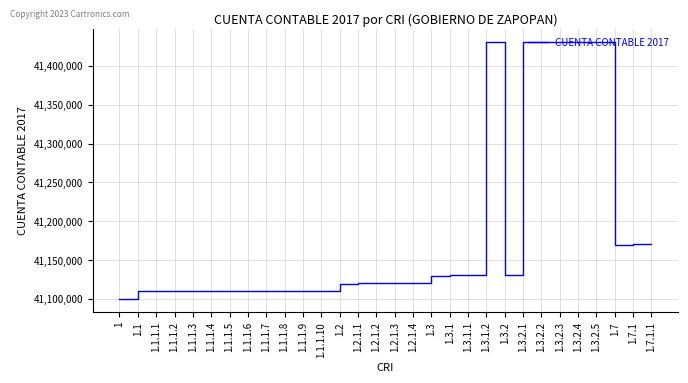

Between 1.3.2 and 1.1.1.4, which is larger?

1.3.2